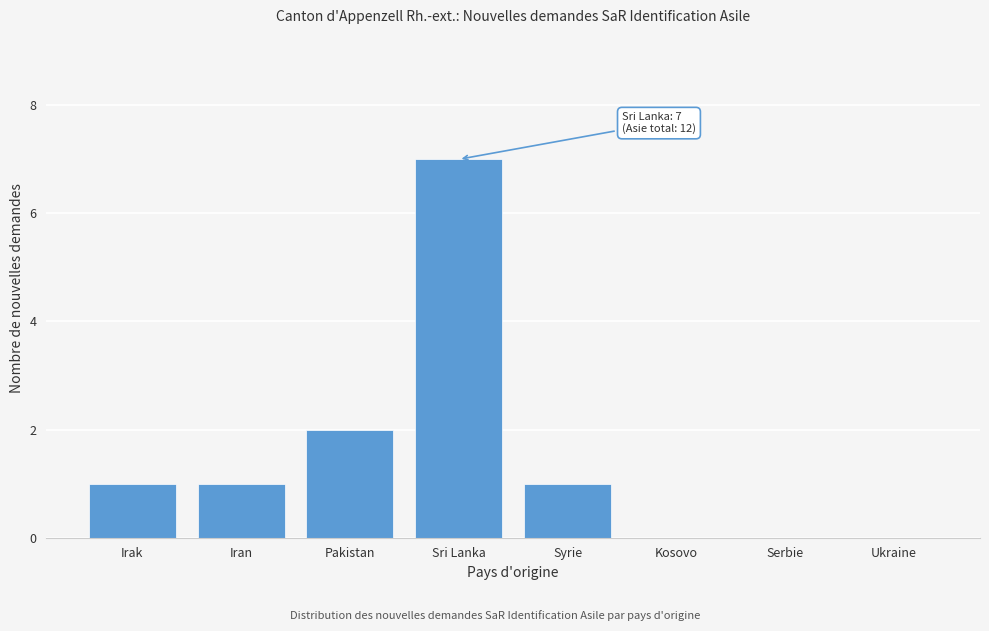

Reading right to left, list all the values displayed in this chart.

Ukraine=0	Serbie=0	Kosovo=0	Syrie=1	Sri Lanka=7	Pakistan=2	Iran=1	Irak=1